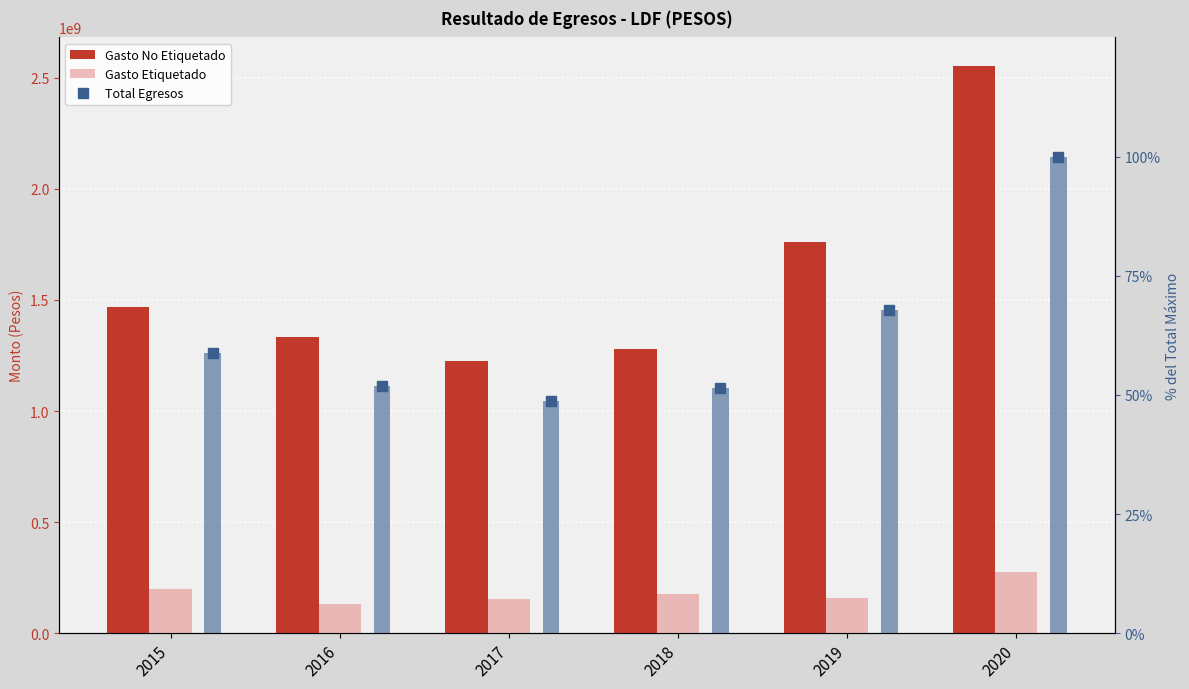

Between 2017 and 2018, which series saw the biggest shift?

Gasto No Etiquetado